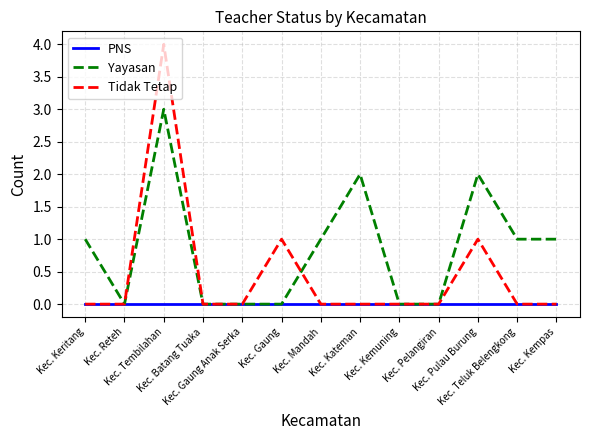

What is the difference between the second highest and minimum values in the Yayasan series?

2